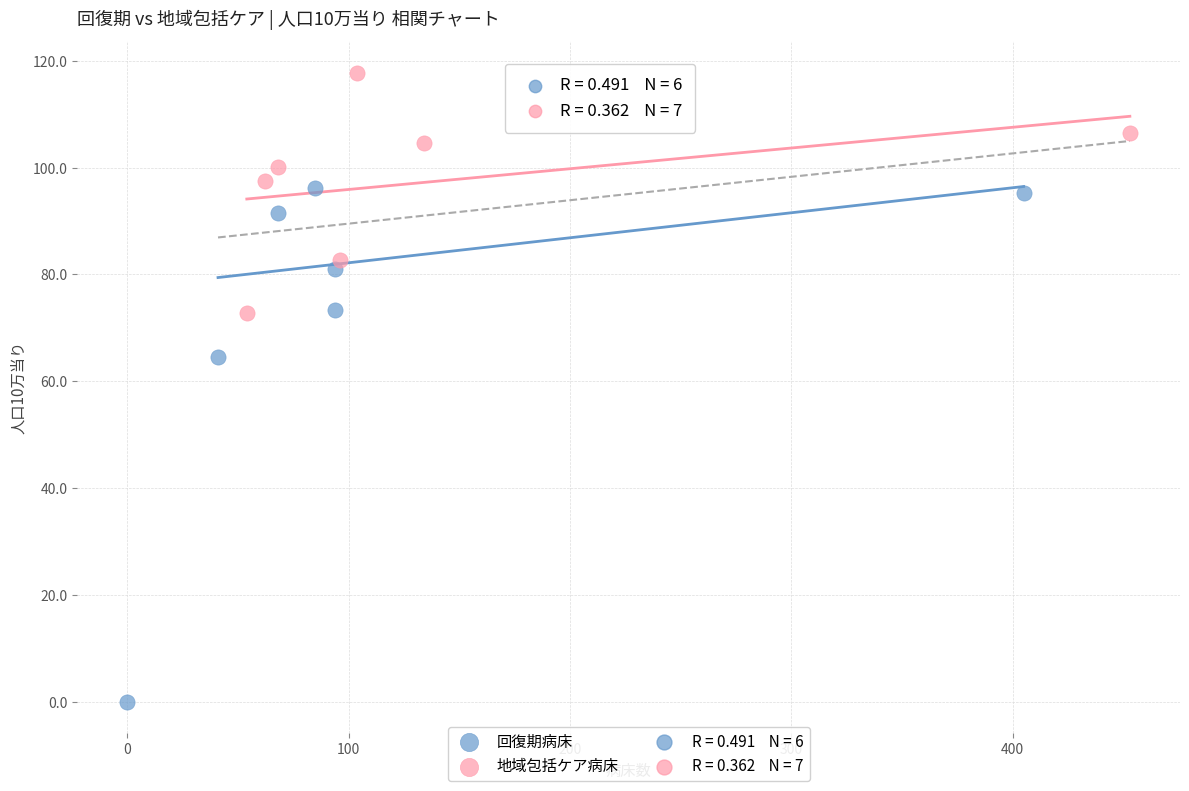

Which series reaches the maximum Y coordinate?

地域包括ケア病床